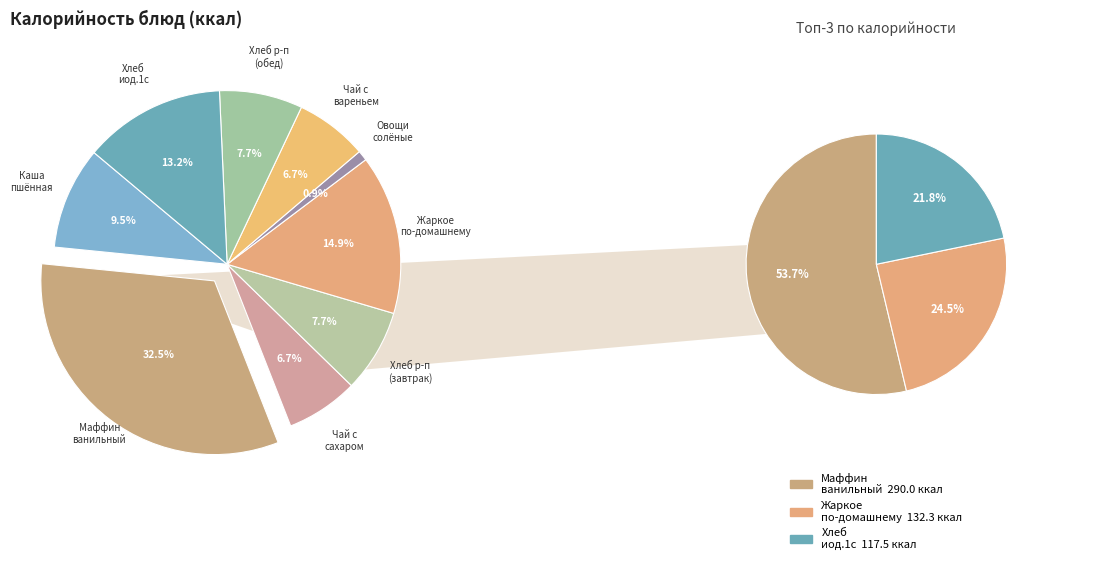

Rank the categories by value from lowest to highest.

Овощи натуральные соленые, Чай с сахаром, Чай с сахаром с вареньем, Хлеб ржано-пшеничный, Хлеб ржано-пшеничный (обед), Каша пшённая молочная жидкая, Хлеб иод.1 с, Жаркое по-домашнему, Маффин ванильный